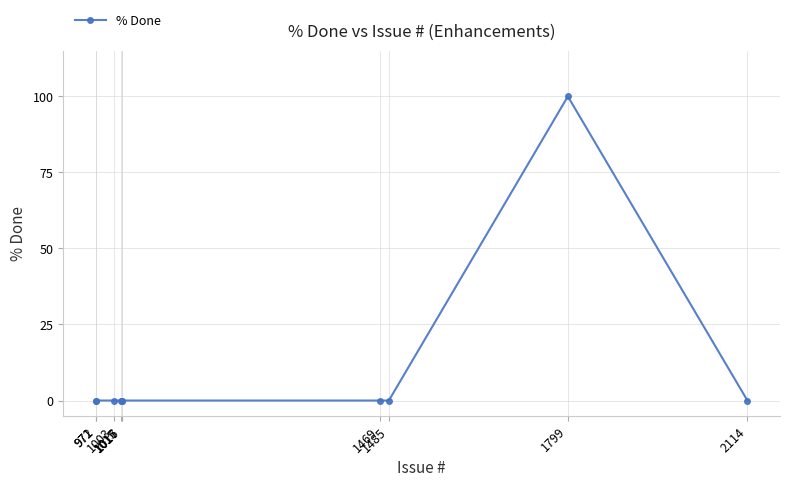

What is the average value?

10